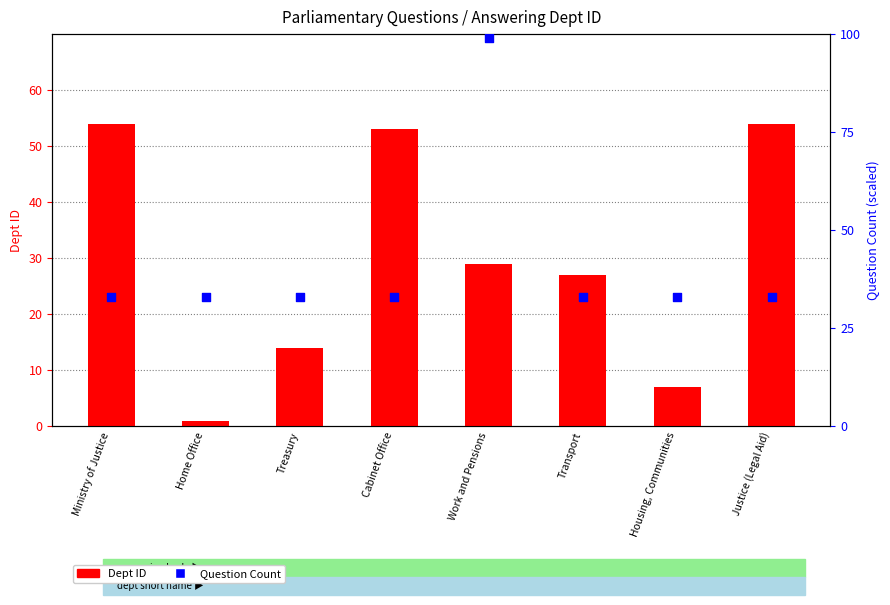

Is the value of Dept ID at Home Office greater than the value of Question Count at Home Office?

No